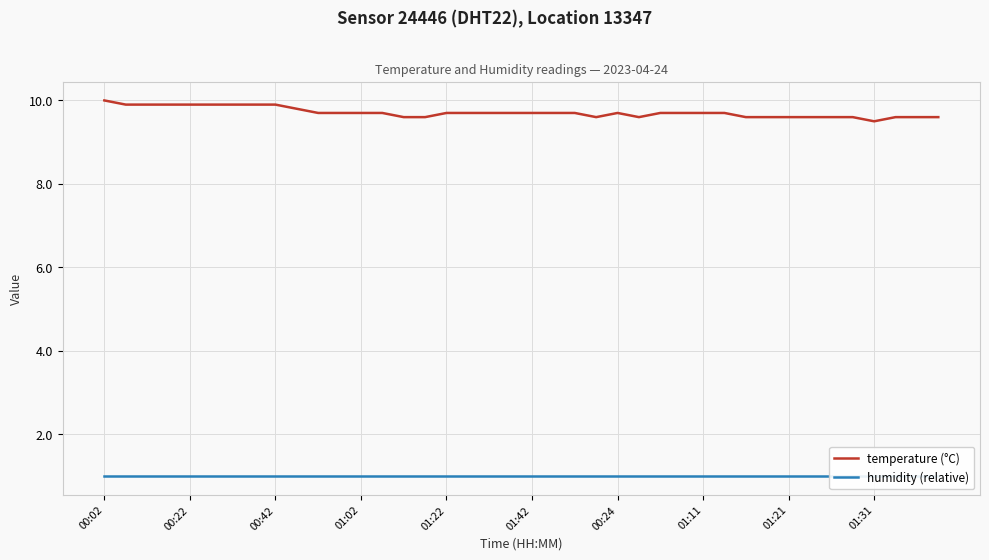

How many lines are shown in the chart?

2